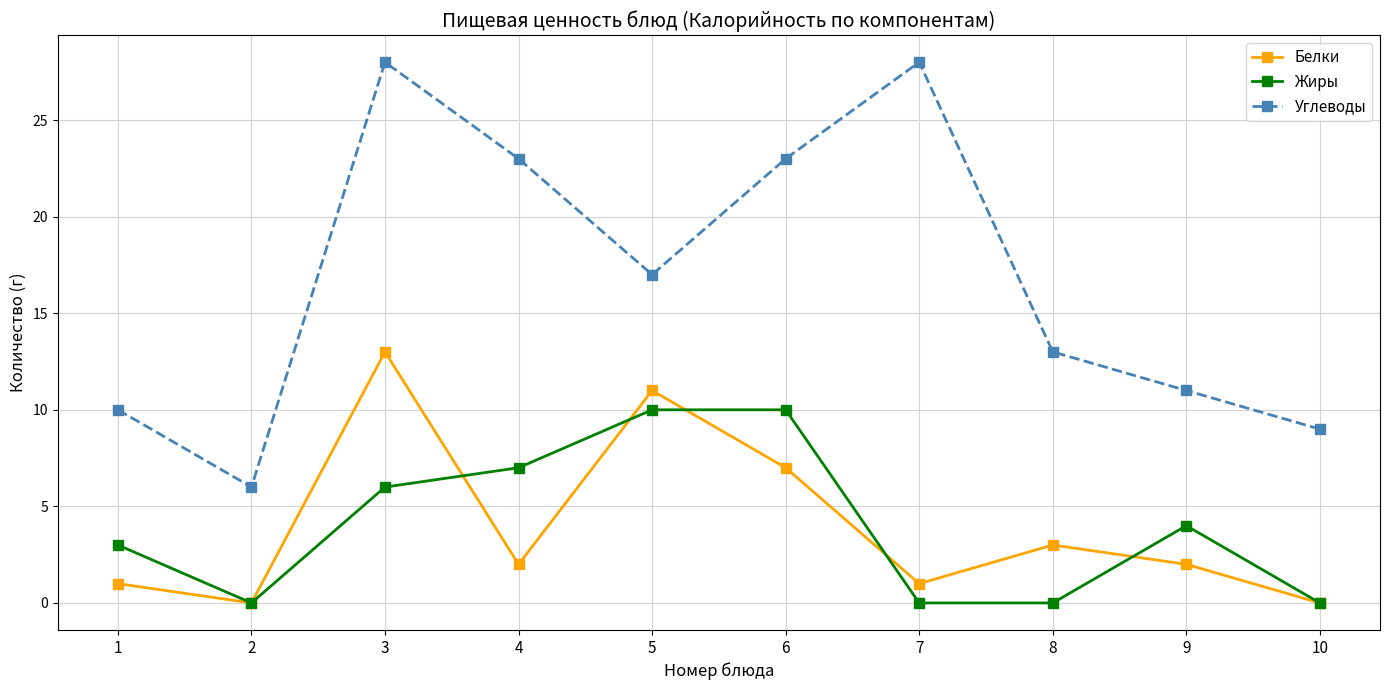

Which series has the largest range (max minus min)?

Углеводы